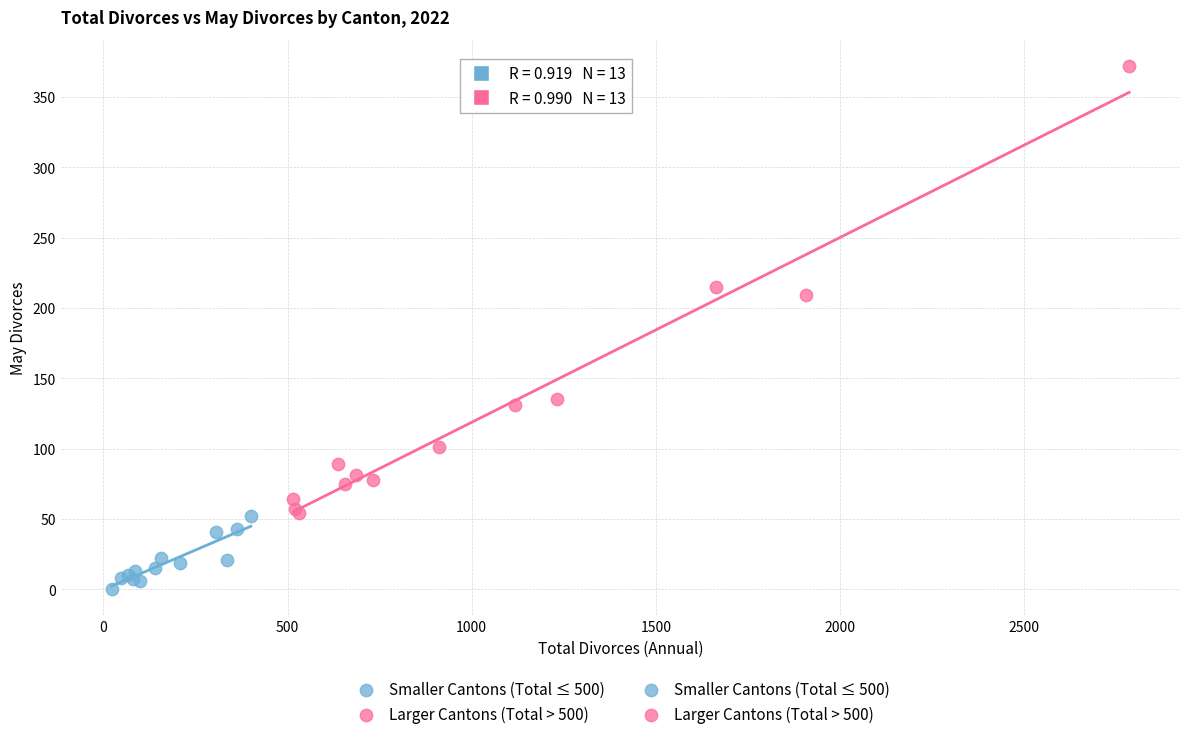

Which series has the widest spread of Y values?

Larger Cantons (Total > 500)